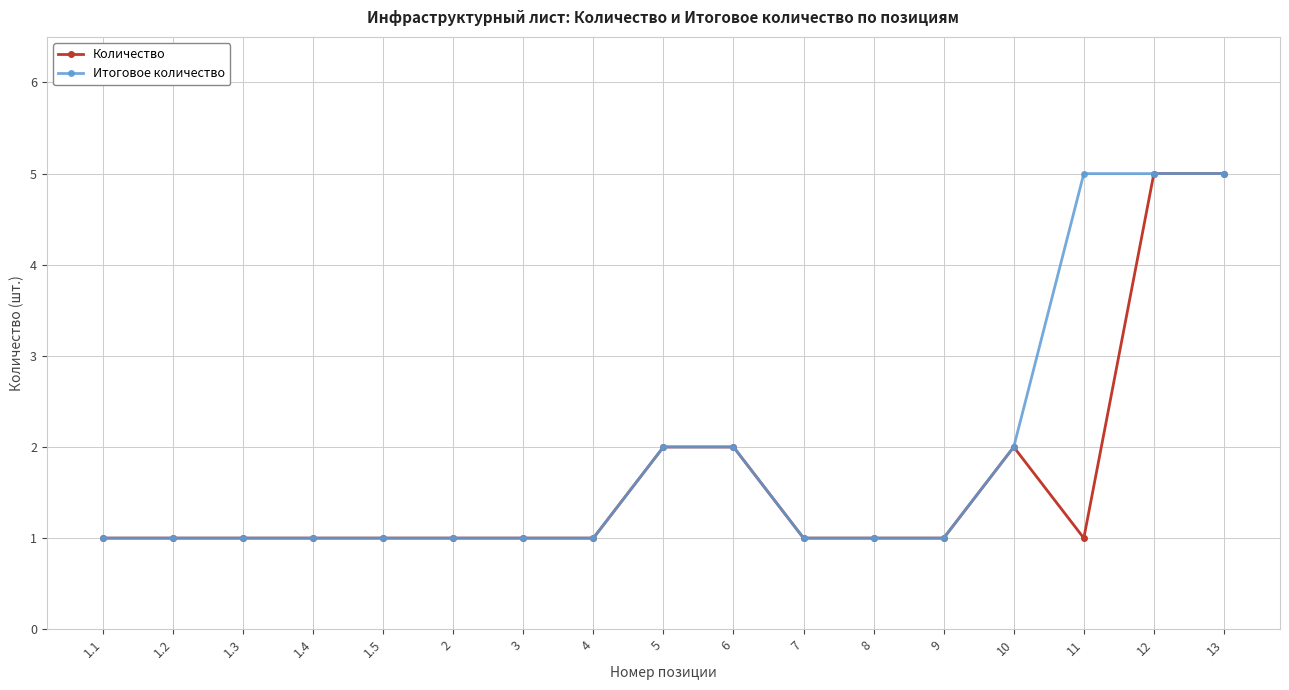

What is the value of the Итоговое количество point at the 2nd from the left?

1